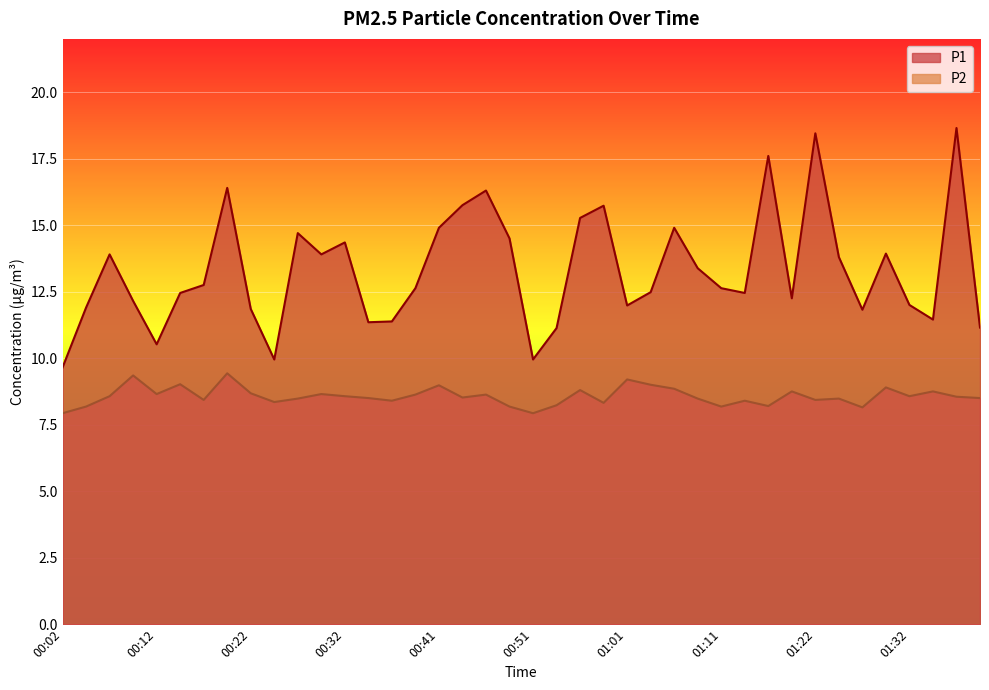

Which category has the highest value in the P2 series?

00:19